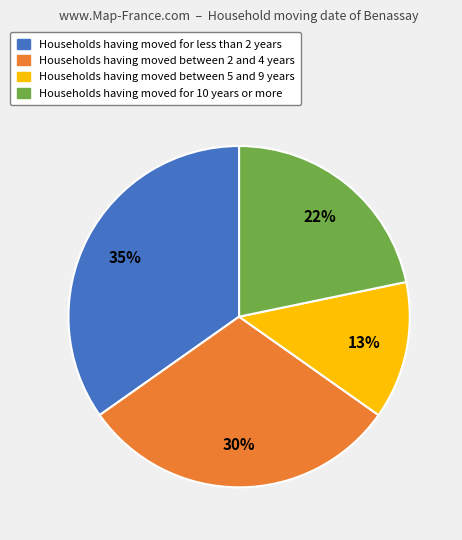

To the nearest percent, what is the average slice percentage?

25%